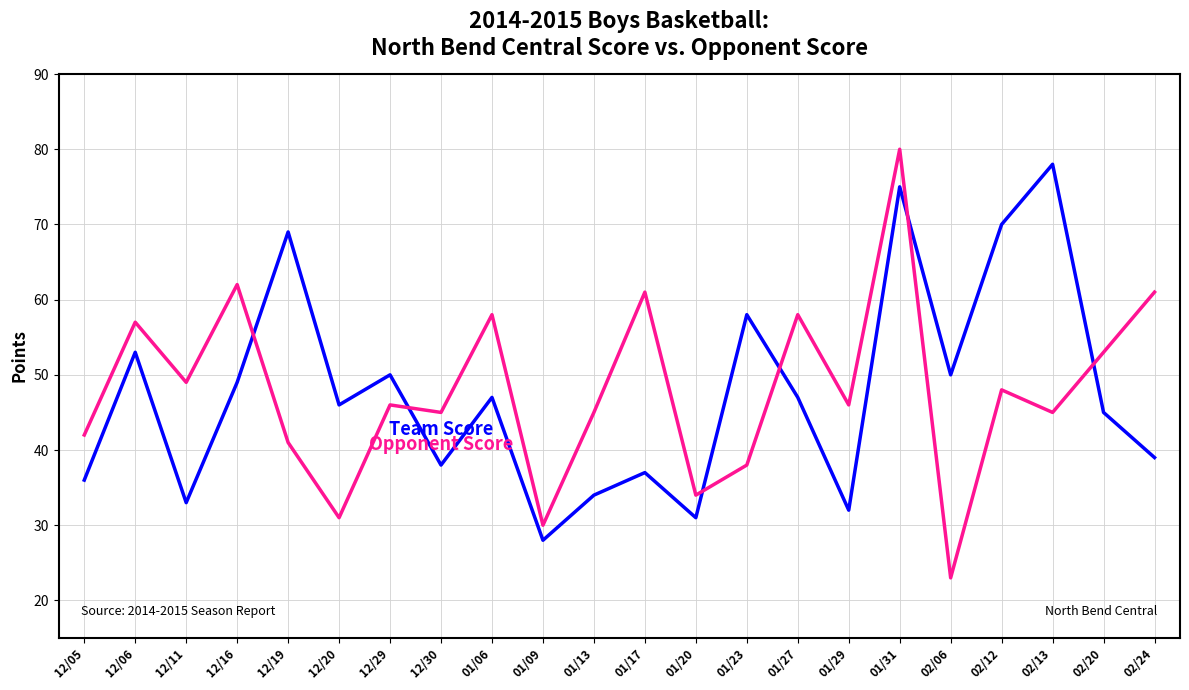

What is the total value across all series at 01/17?

98